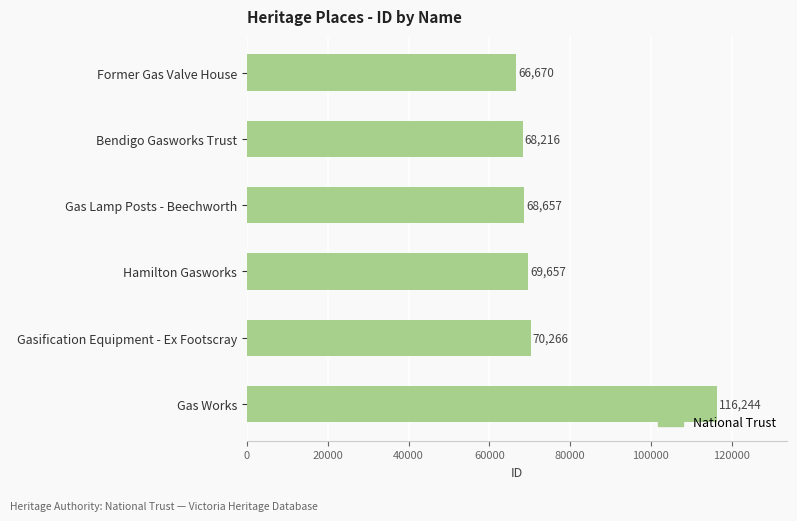

What is the sum of all values?

459710